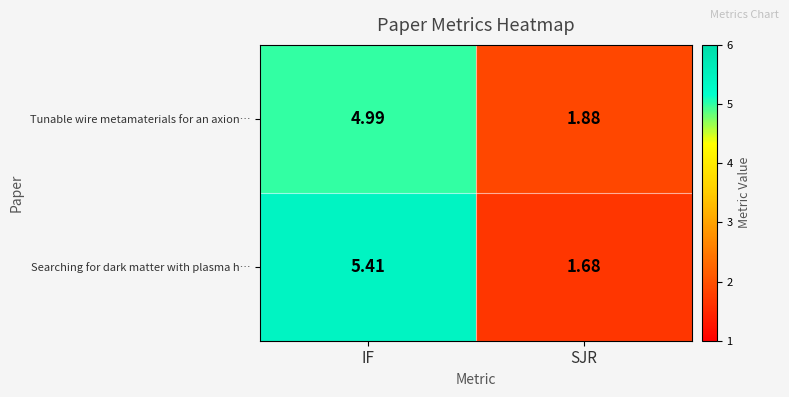

Where does the Searching for dark matter with plasma h… series first go above 5?

IF